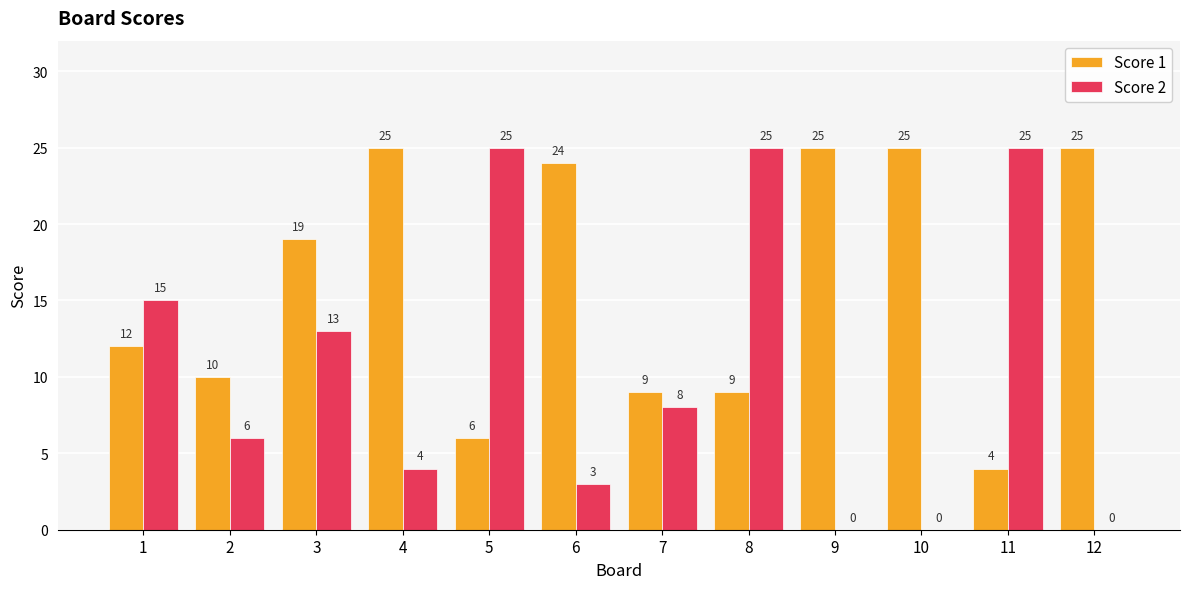

The value of Score 1 at 5 is 8. True or false?

False